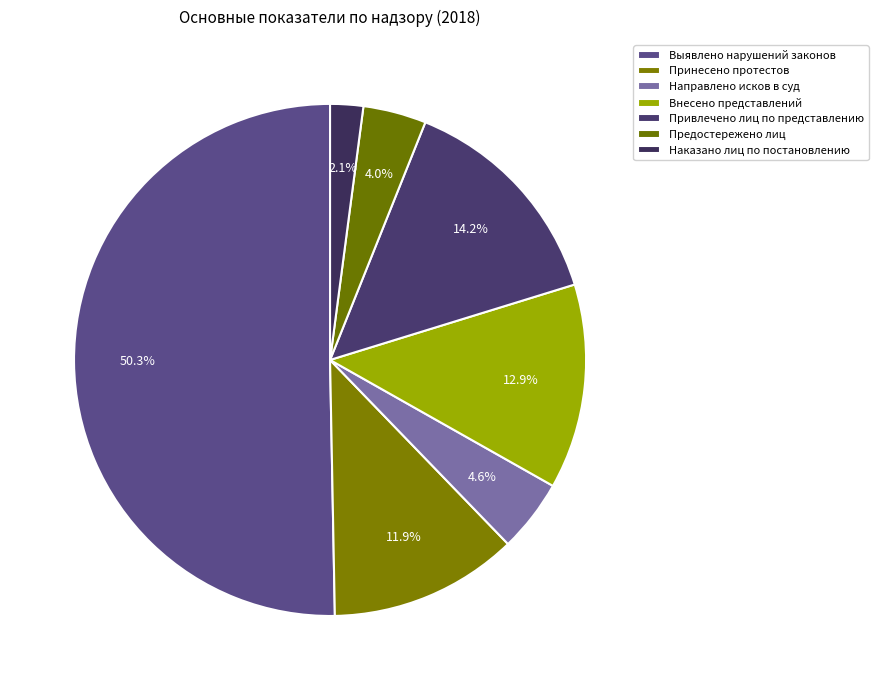

To the nearest percent, what is the difference between the Направлено исков в суд and Внесено представлений slice percentages?

8%